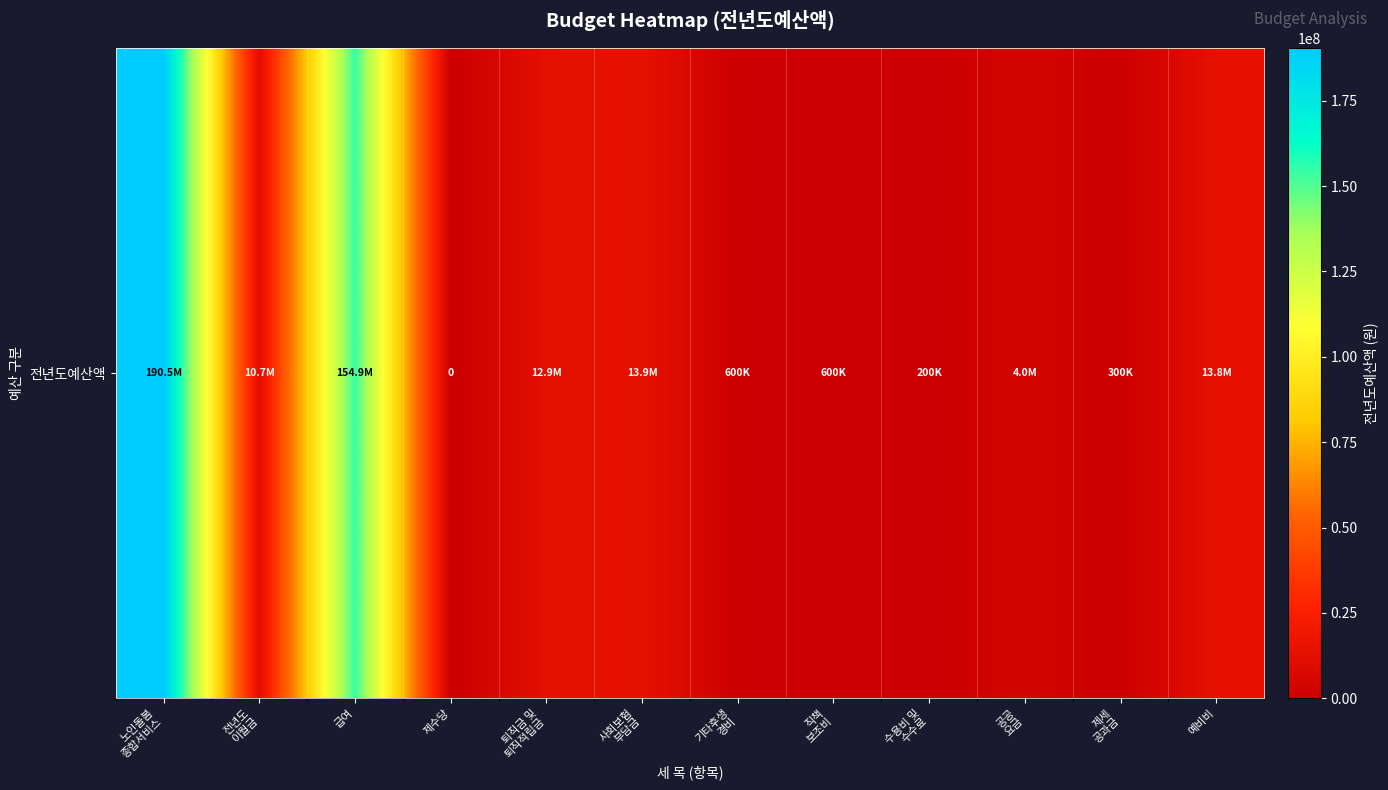

List the labels in order of value, smallest first.

제수당, 수용비 및
수수료, 제세
공과금, 기타후생
경비, 직책
보조비, 공공
요금, 전년도
이월금, 퇴직금 및
퇴직적립금, 예비비, 사회보험
부담금, 급여, 노인돌봄
종합서비스